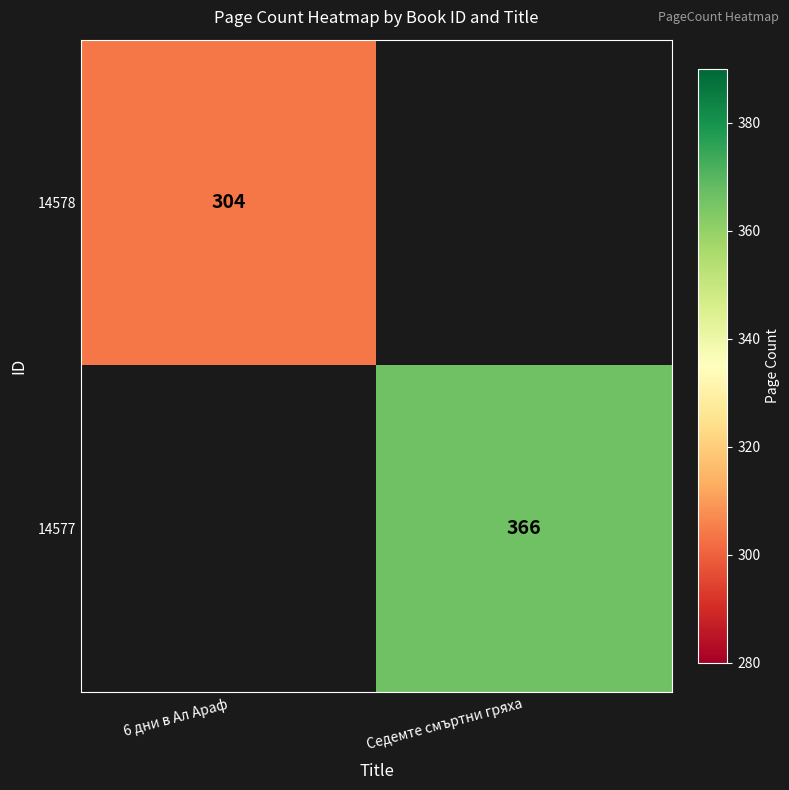

The 14578 series shows 167 at 6 дни в Ал Араф. True or false?

False